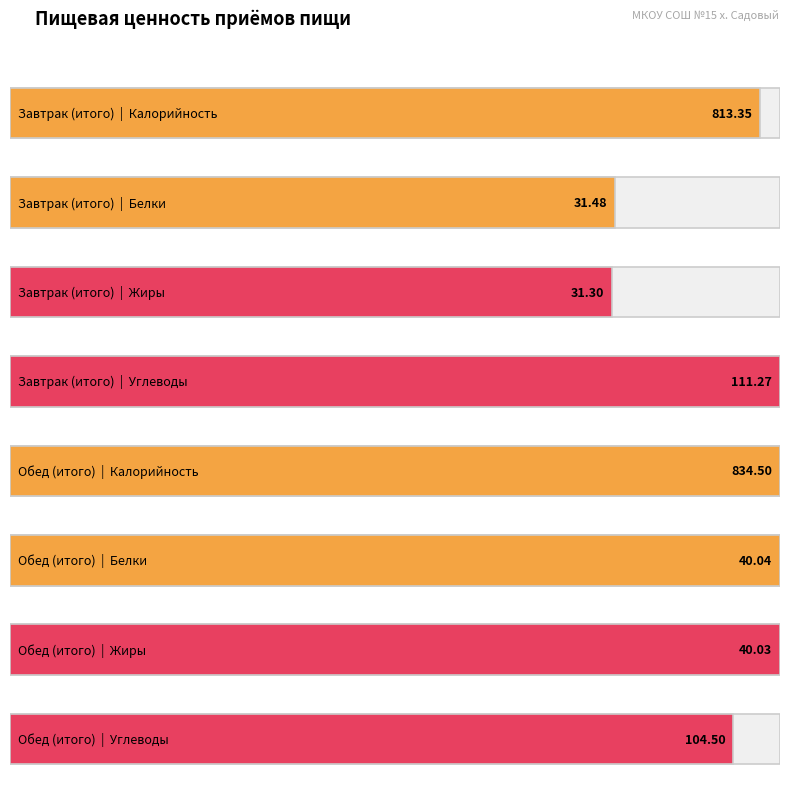

What is the difference between the Калорийность values at Обед (итого) and Завтрак (итого)?

21.1